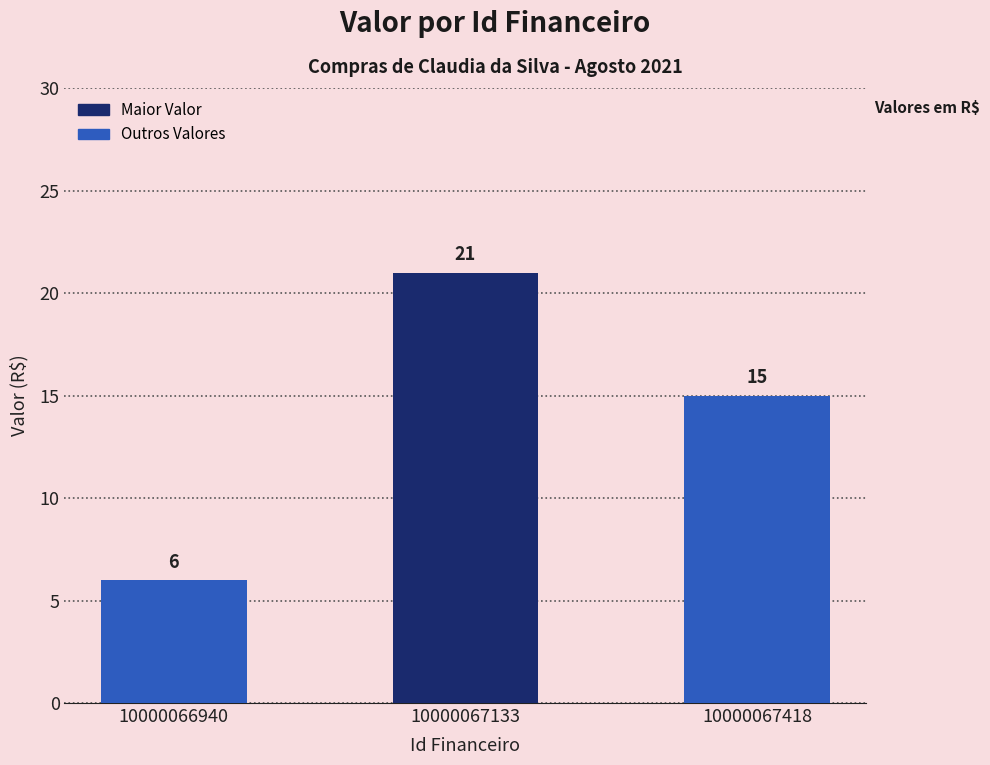

List the labels in order of value, smallest first.

10000066940, 10000067418, 10000067133